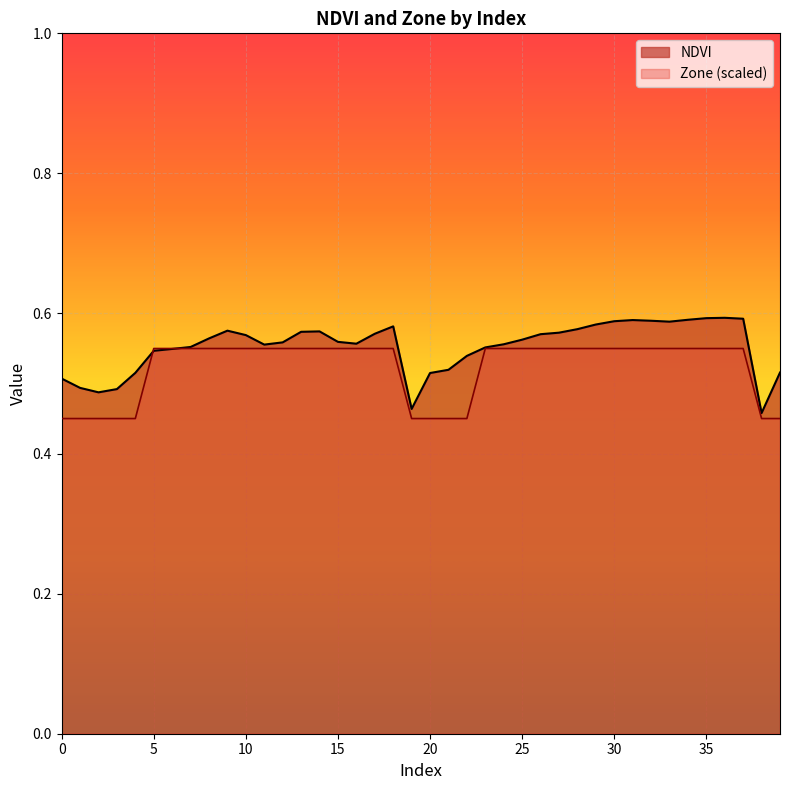

Which series has the widest spread of values?

NDVI